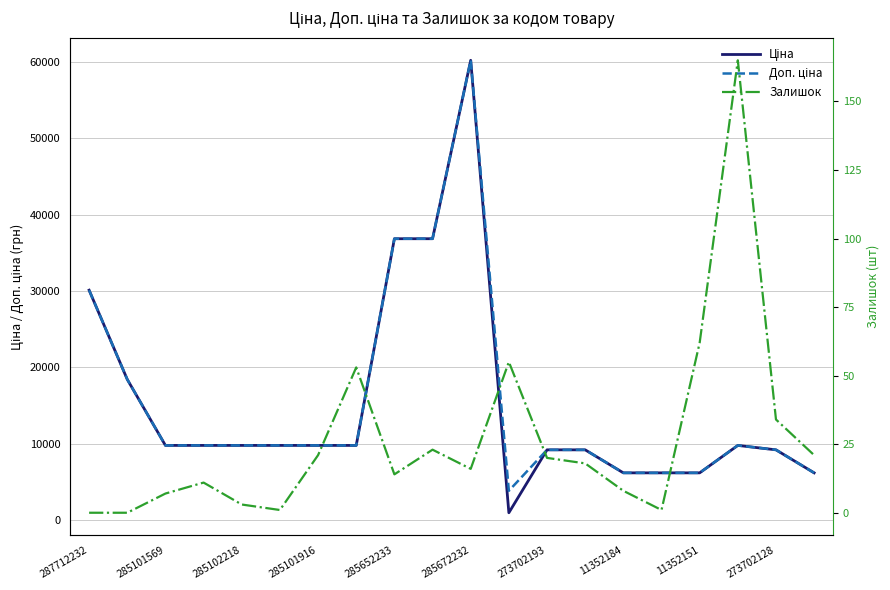

Rank the series at 285101916 from lowest to highest value.

Залишок, Ціна, Доп. ціна